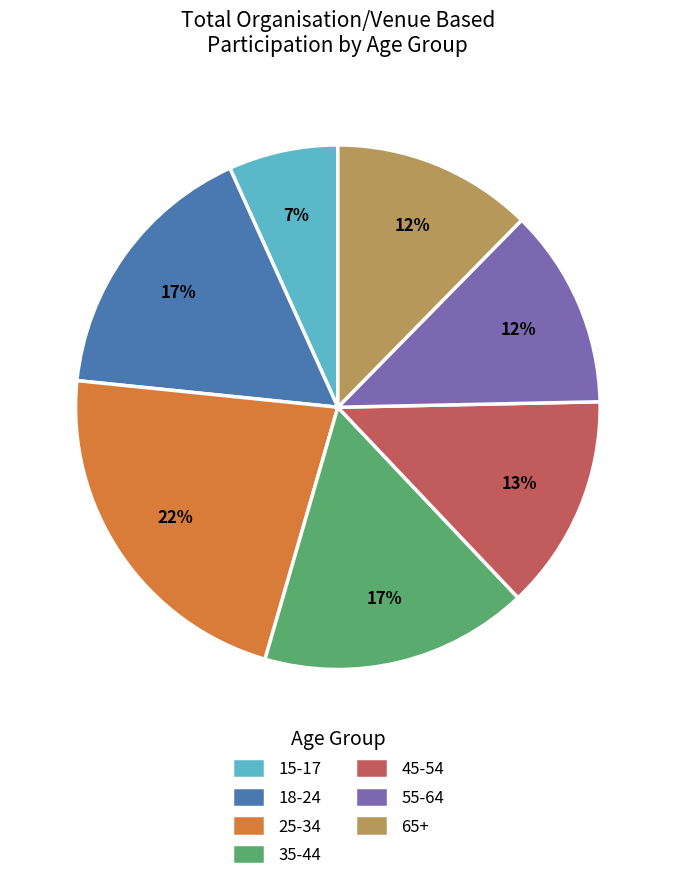

What is the largest slice in the pie chart?

25-34